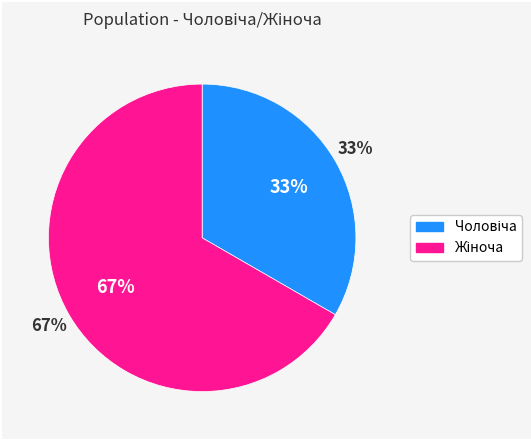

Between Чоловіча and Жіноча, which is larger?

Жіноча